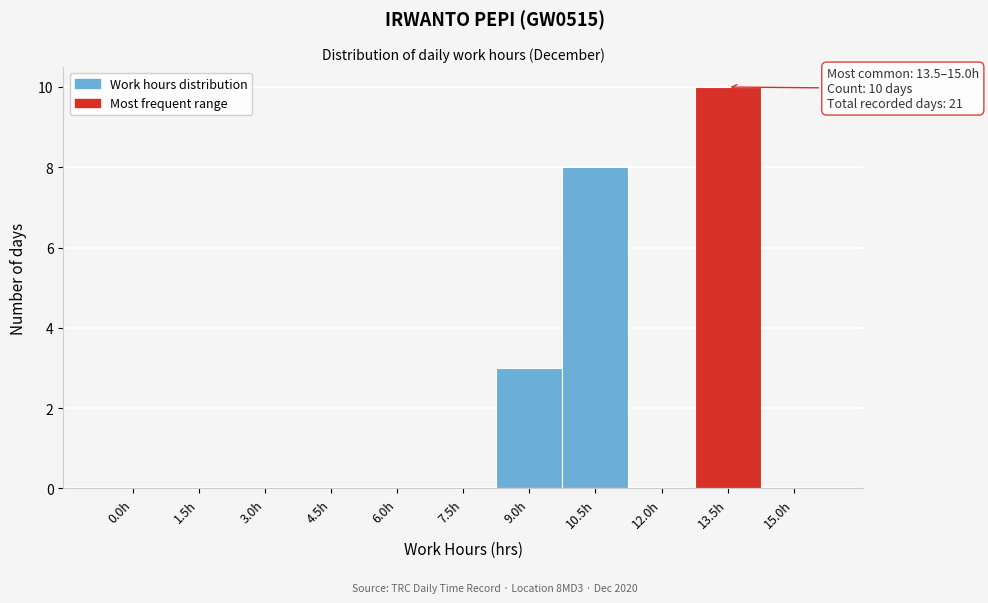

Reading left to right, extract all data points from this chart.

0.0h=0	1.5h=0	3.0h=0	4.5h=0	6.0h=0	7.5h=0	9.0h=3	10.5h=8	12.0h=0	13.5h=10	15.0h=0